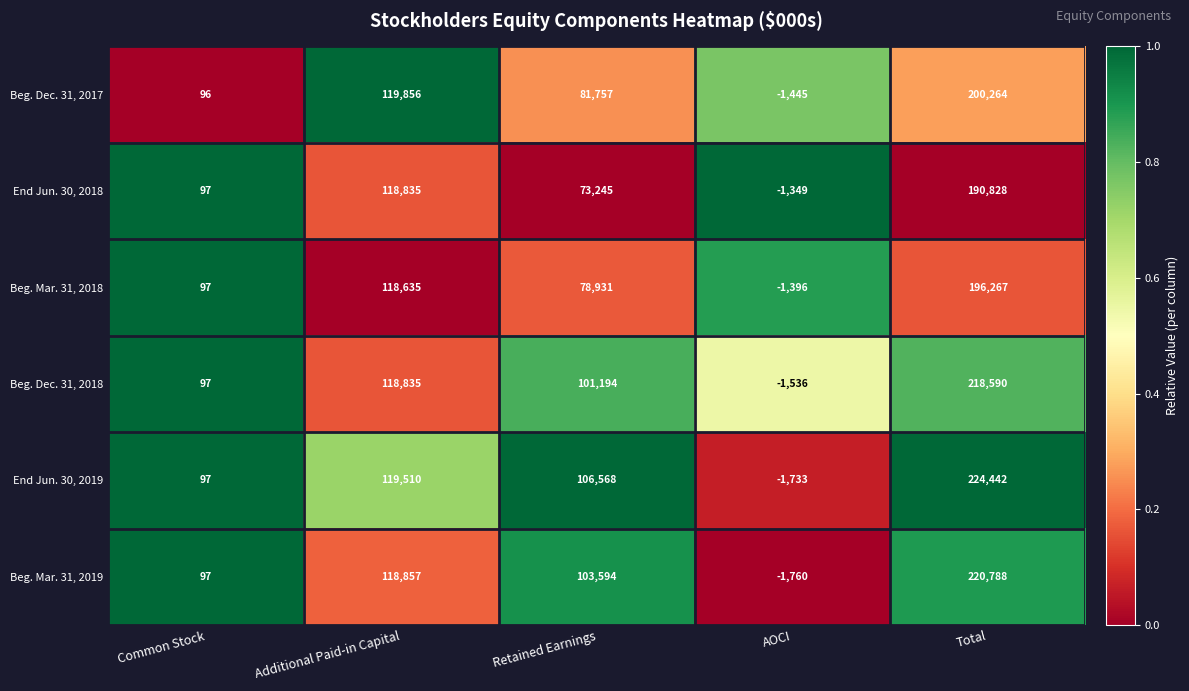

Reading left to right, what are all the values shown in this chart?

Beg. Dec. 31, 2017: 96	119856	81757	-1445	200264
End Jun. 30, 2018: 97	118835	73245	-1349	190828
Beg. Mar. 31, 2018: 97	118635	78931	-1396	196267
Beg. Dec. 31, 2018: 97	118835	101194	-1536	218590
End Jun. 30, 2019: 97	119510	106568	-1733	224442
Beg. Mar. 31, 2019: 97	118857	103594	-1760	220788